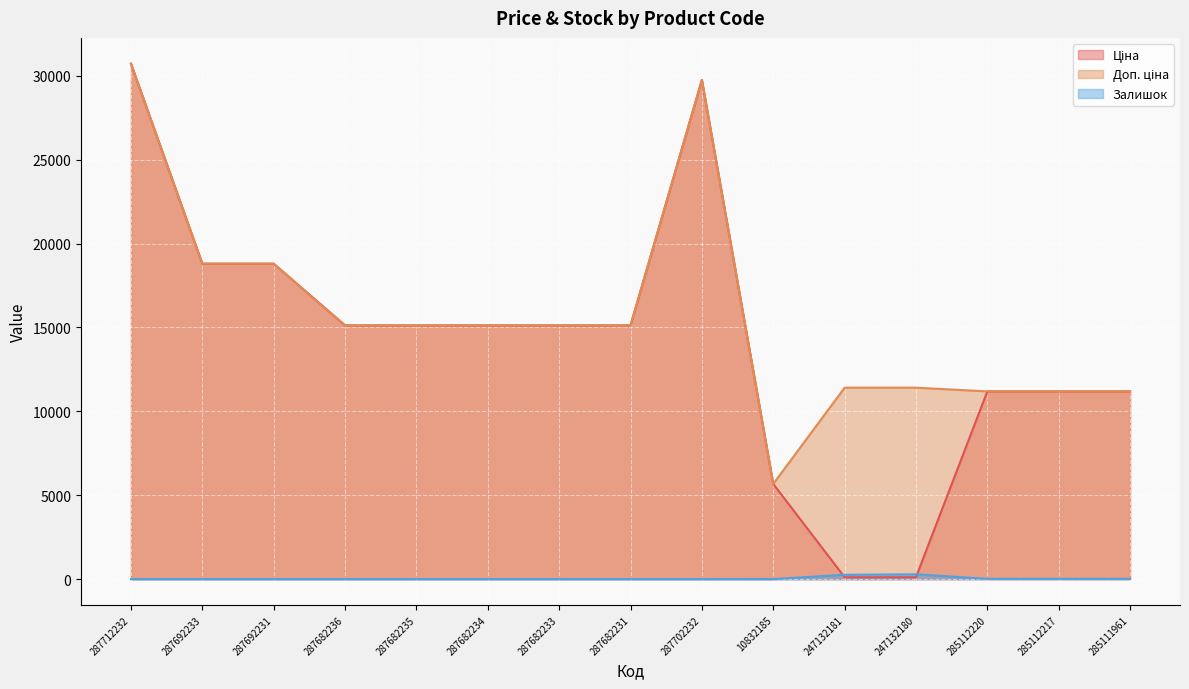

Which series has the largest range (max minus min)?

Ціна